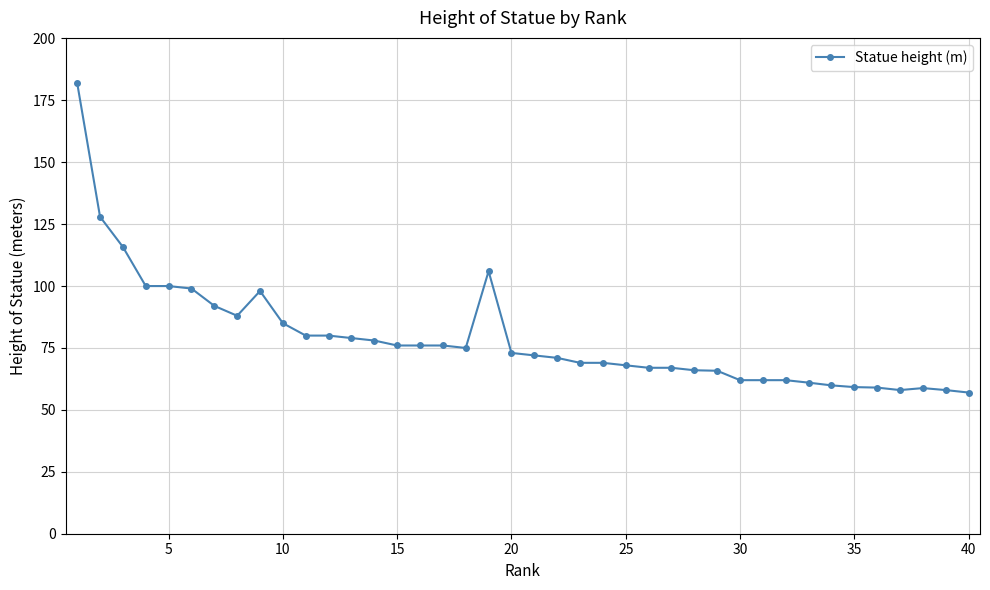

What is the maximum value shown in the chart?

182.0